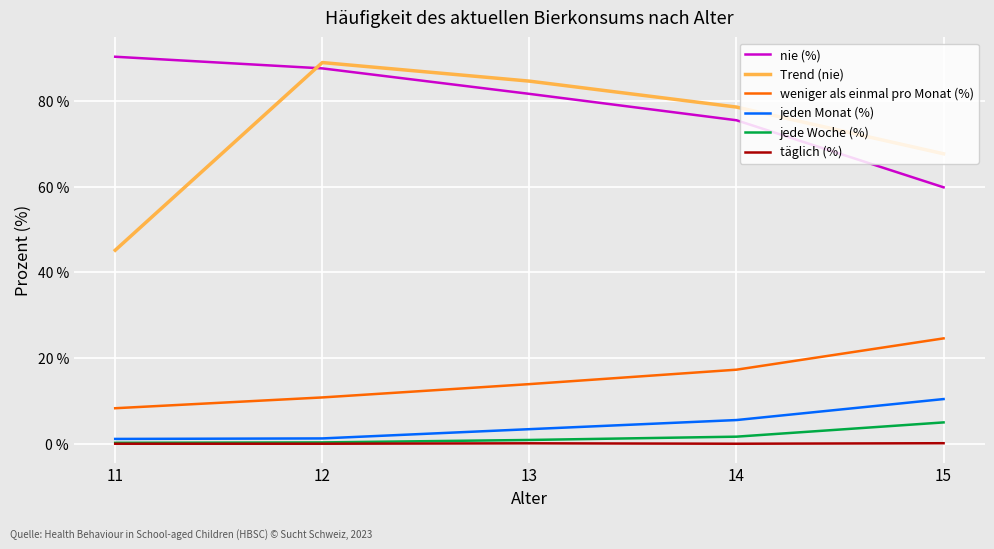

What is the difference between the maximum and minimum values in the weniger als einmal pro Monat (%) series?

16.3